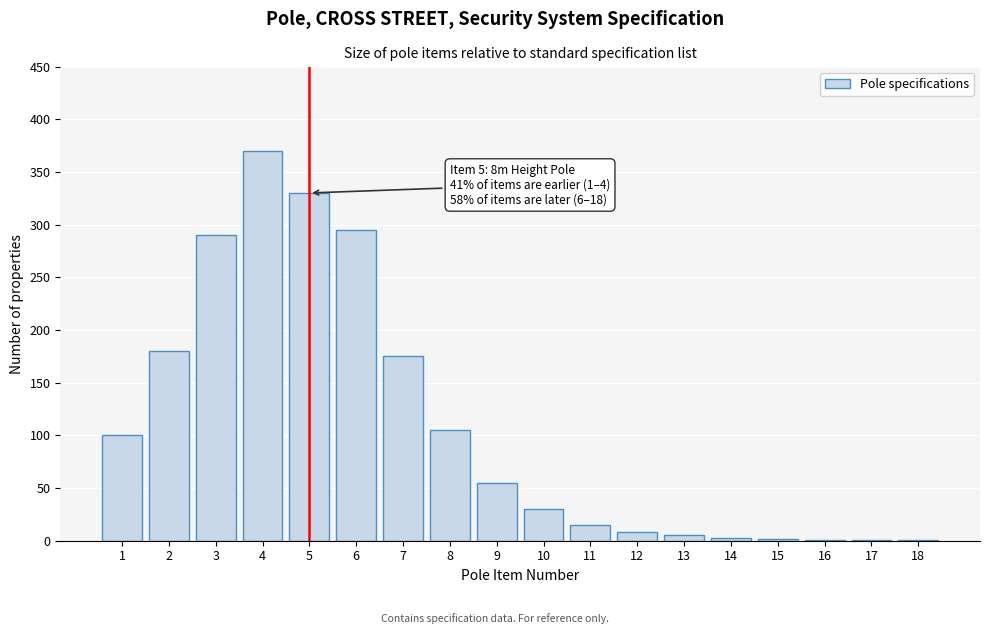

The value at 2 is 314. True or false?

False